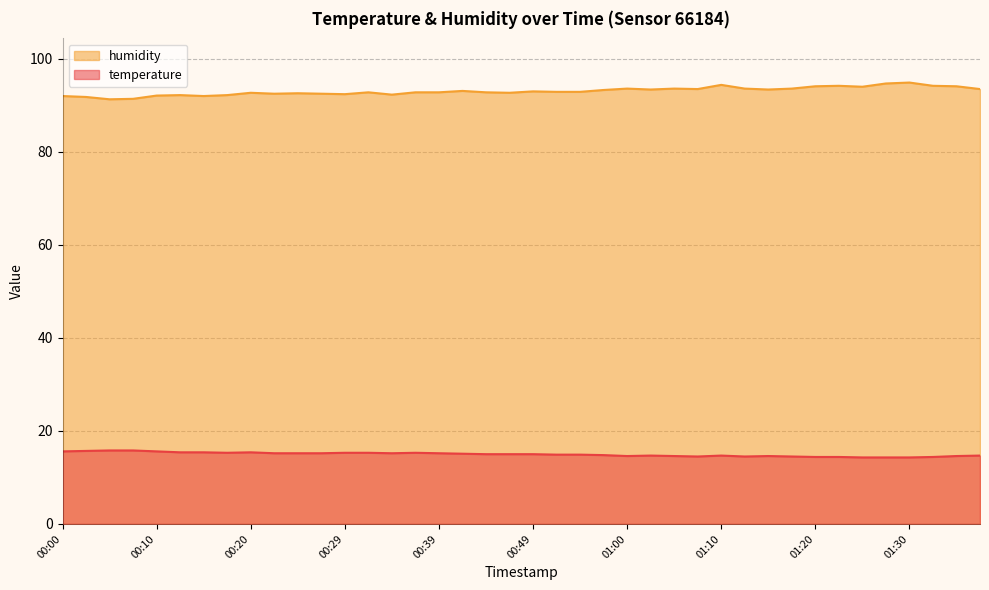

Between 00:52 and 00:57, which series saw the biggest shift?

humidity